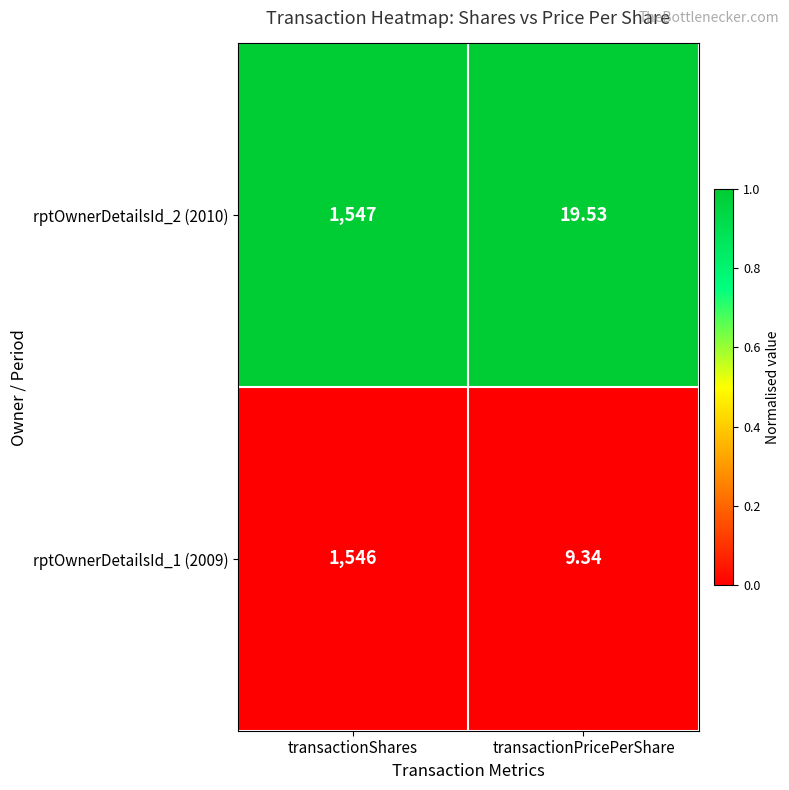

At which category is the sum across all series the highest?

transactionShares